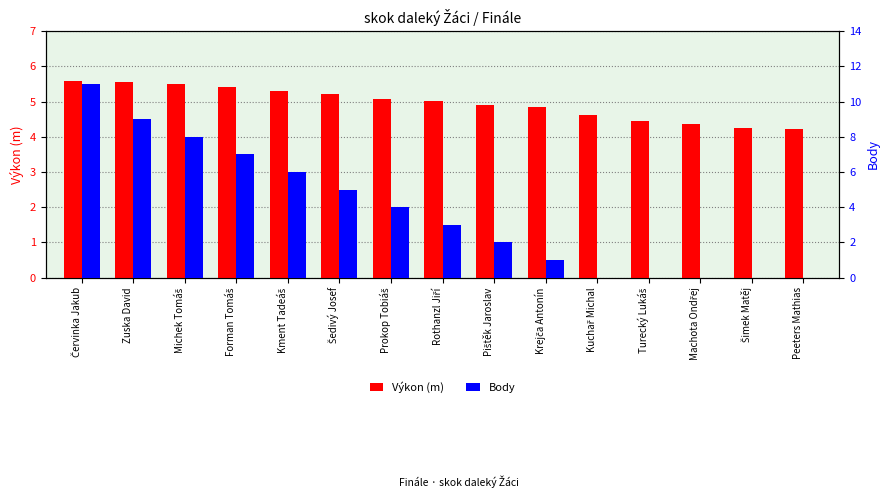

At how many categories does at least one series exceed 10?

1